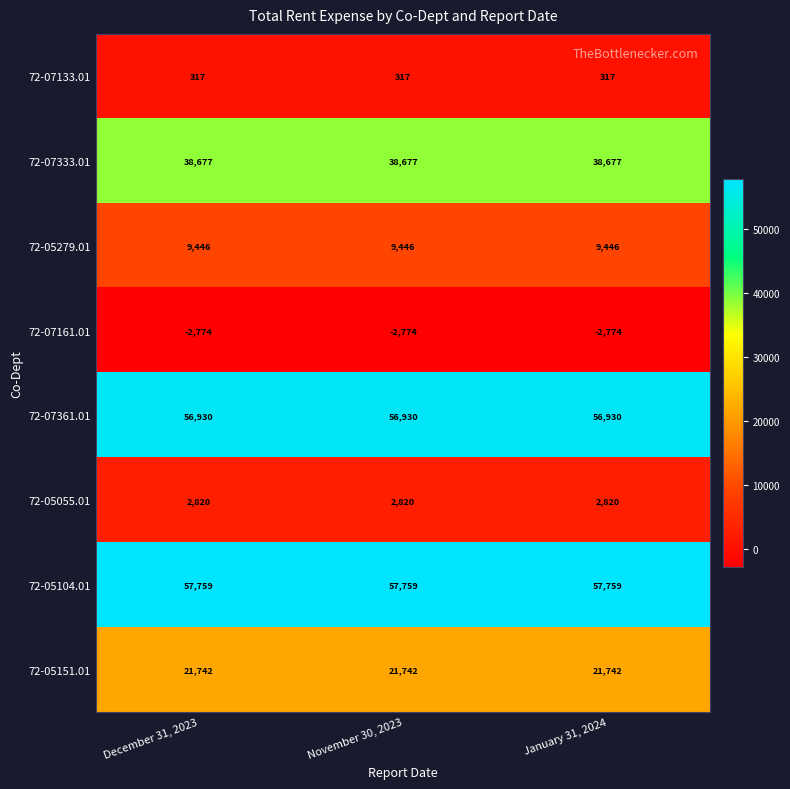

What is the sum of all 72-05104.01 values?

173277